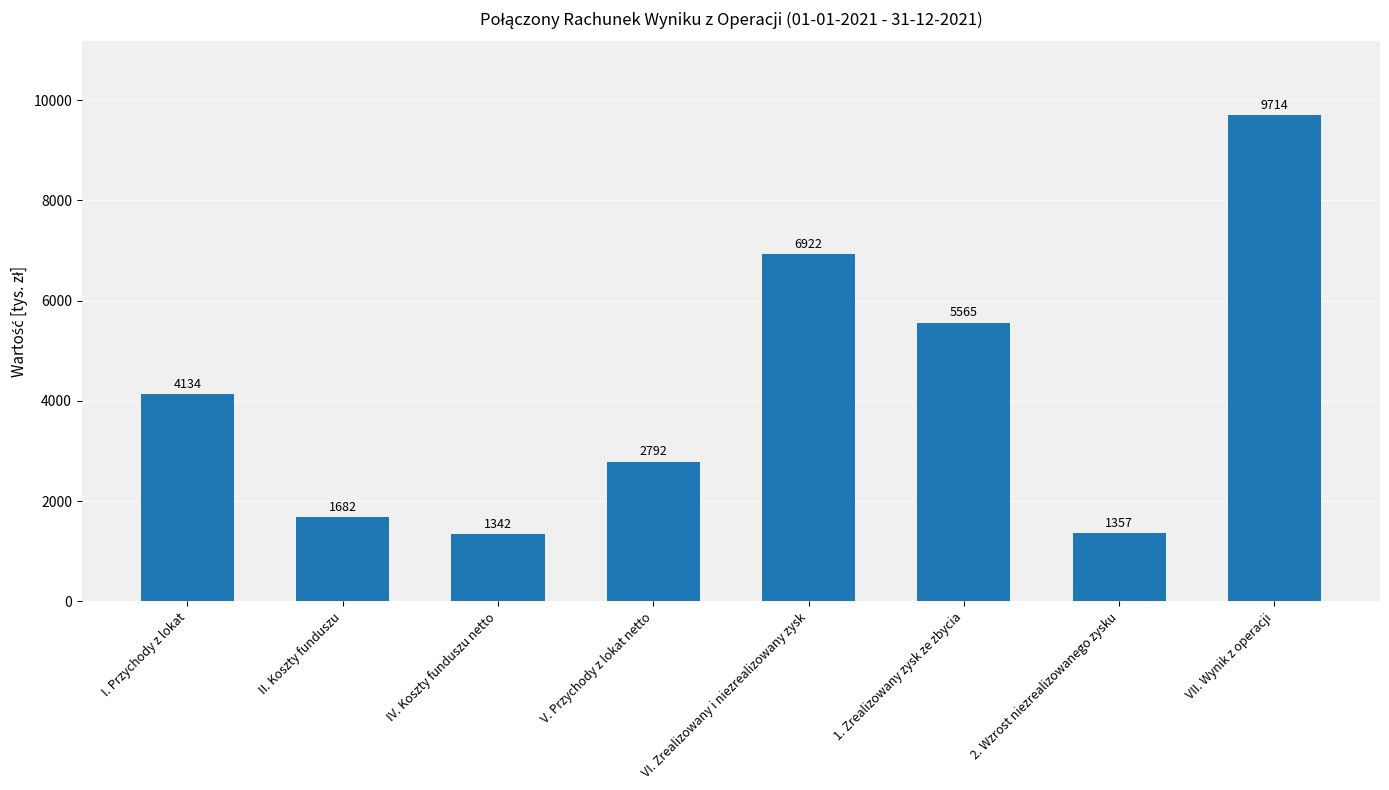

The value at IV. Koszty funduszu netto is 1342. True or false?

True